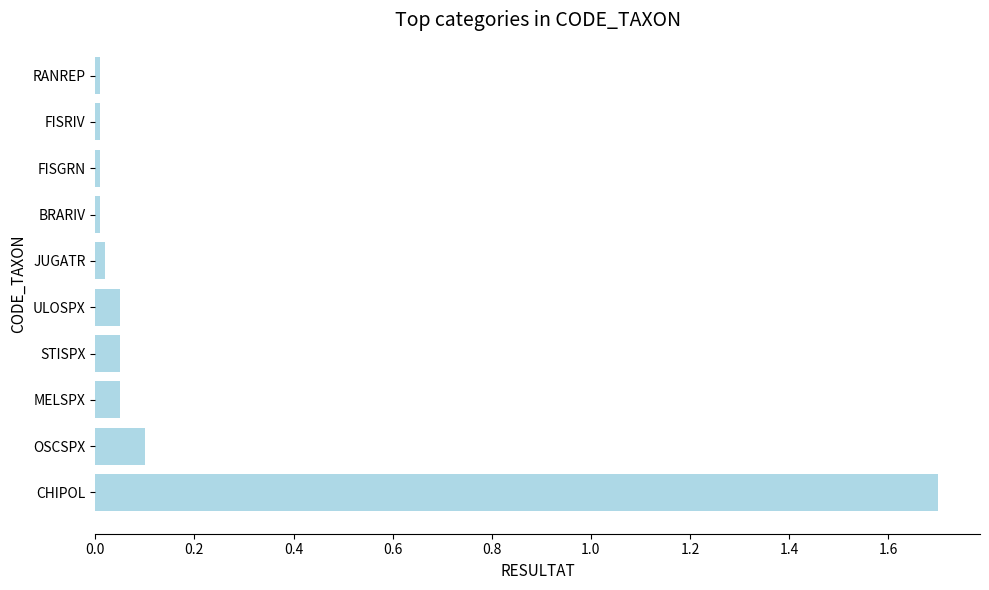

What is the sum of all values?

2.0